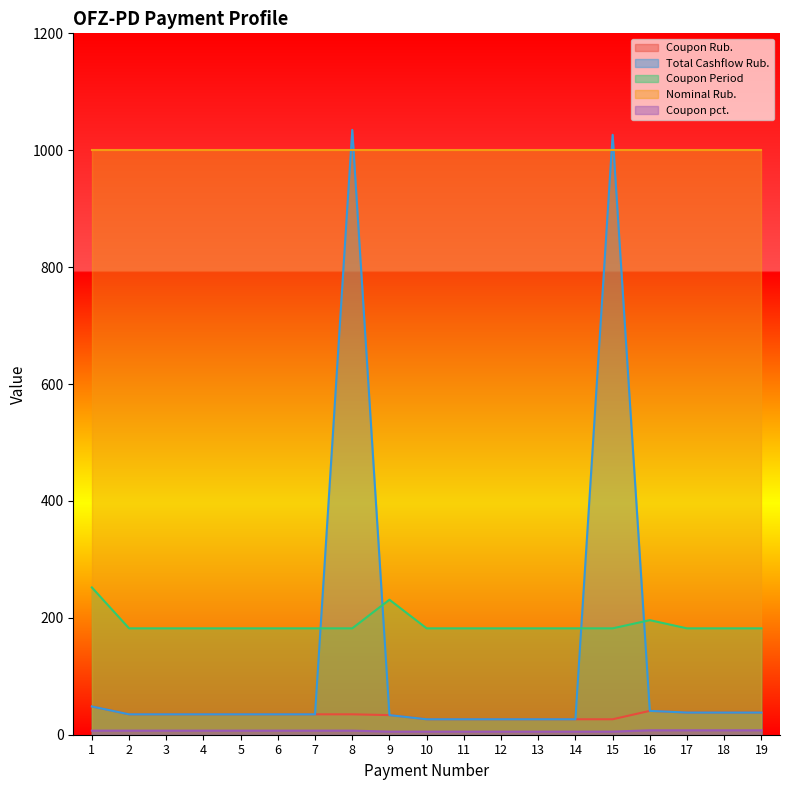

True or false: Coupon Period and Nominal Rub. cross at least once.

False